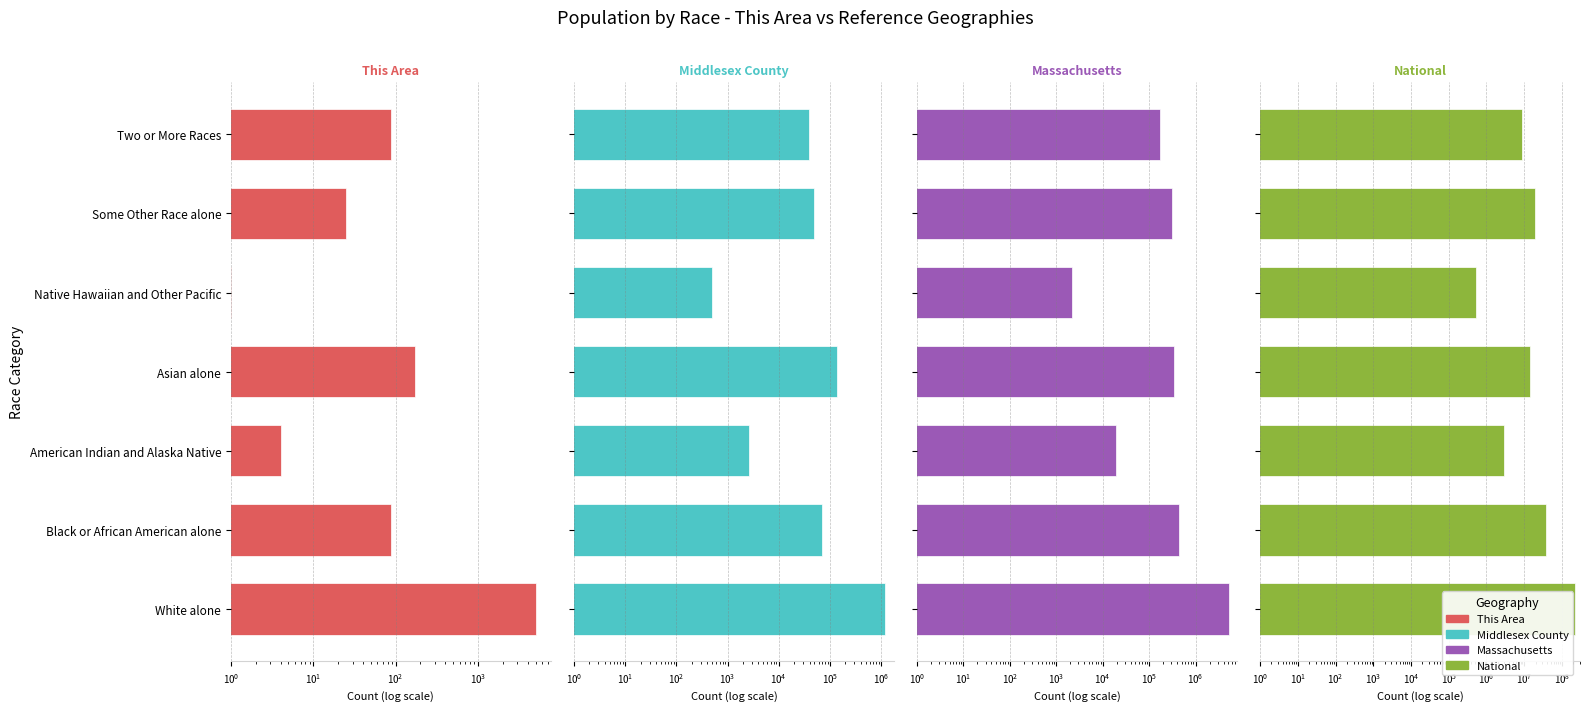

Rank the series at Native Hawaiian and Other Pacific from highest to lowest value.

National, Massachusetts, Middlesex County, This Area